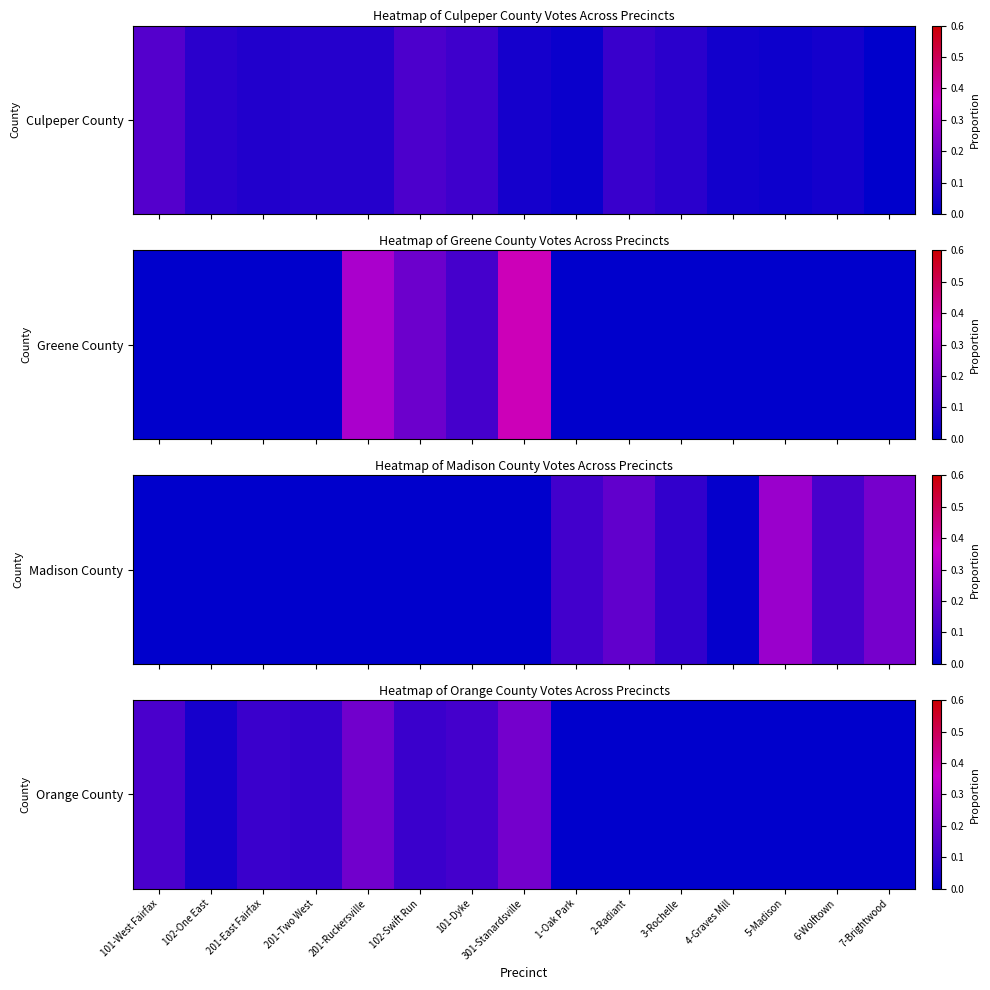

How many values exceed 0?

8